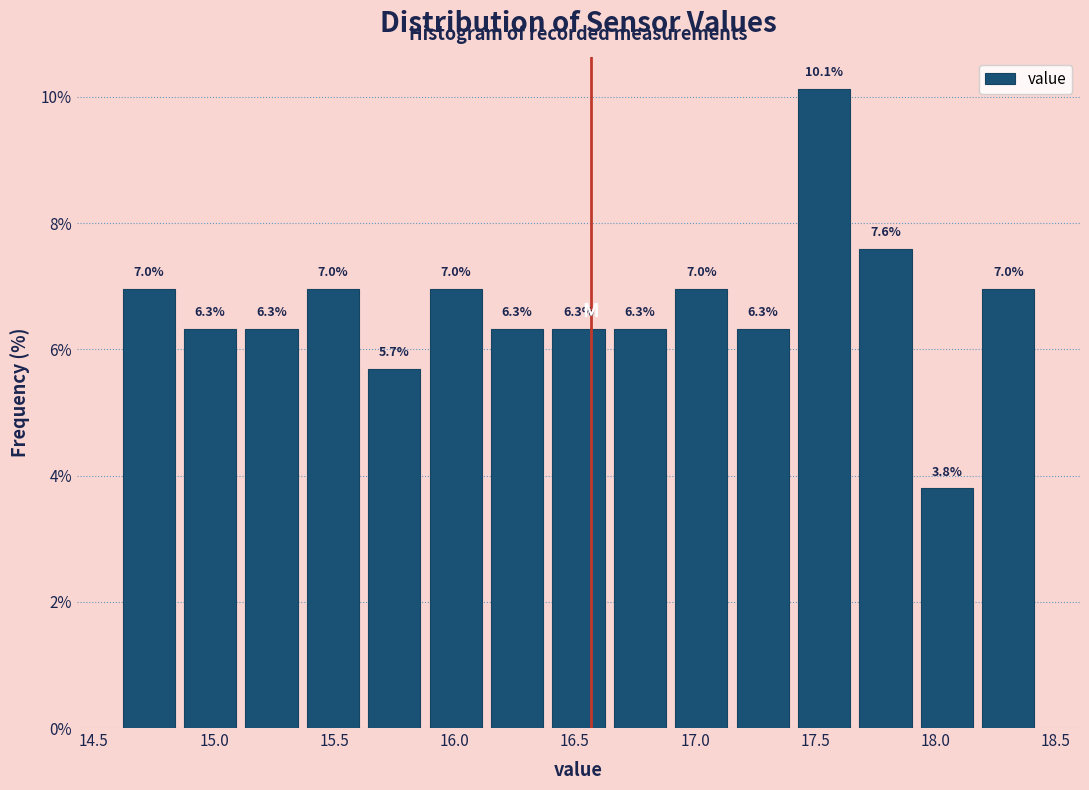

Reading left to right, list every bar in this chart as the range it spans on the x-axis followed by its height. The bar edges are not printed on the chart, so give them approximately, as read against the axis.

14.60 to 14.85: 7.0
14.85 to 15.10: 6.3
15.10 to 15.35: 6.3
15.35 to 15.60: 7.0
15.60 to 15.90: 5.7
15.90 to 16.15: 7.0
16.15 to 16.40: 6.3
16.40 to 16.65: 6.3
16.65 to 16.90: 6.3
16.90 to 17.15: 7.0
17.15 to 17.40: 6.3
17.40 to 17.65: 10.1
17.65 to 17.90: 7.6
17.90 to 18.15: 3.8
18.15 to 18.45: 7.0